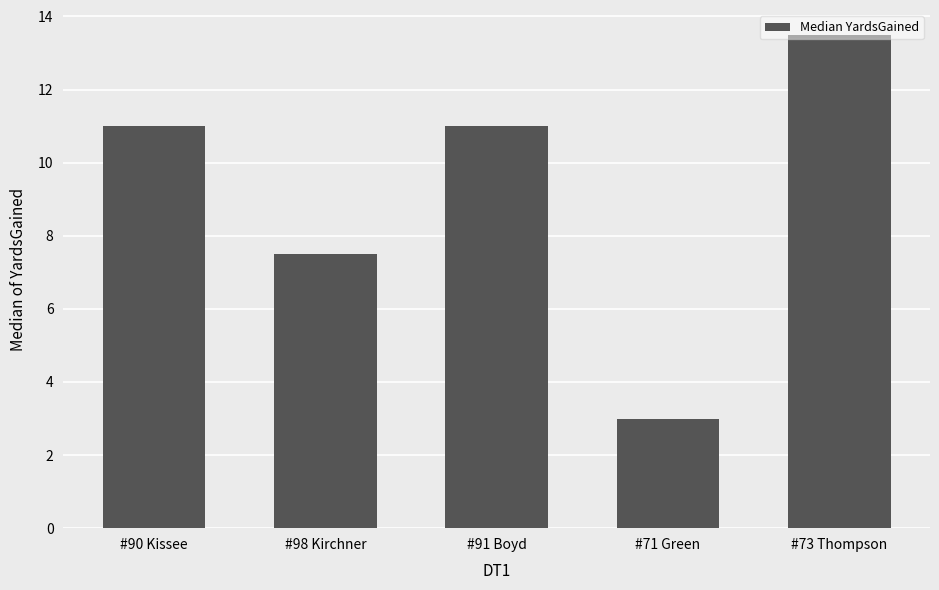

Reading right to left, transcribe all the data shown in this chart.

13.5	3.0	11.0	7.5	11.0